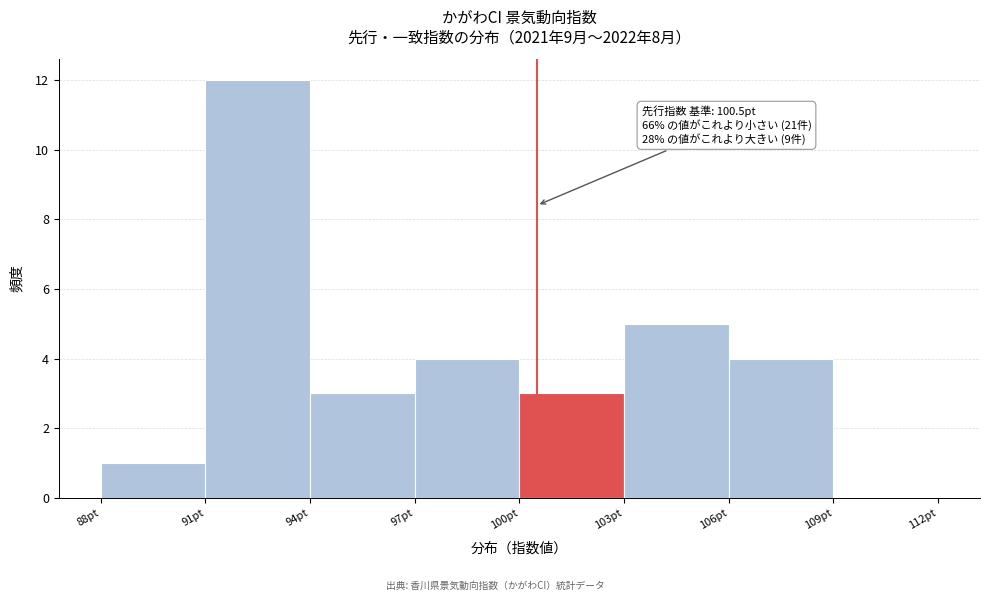

Which range on the x-axis has the tallest bar?

91 to 94